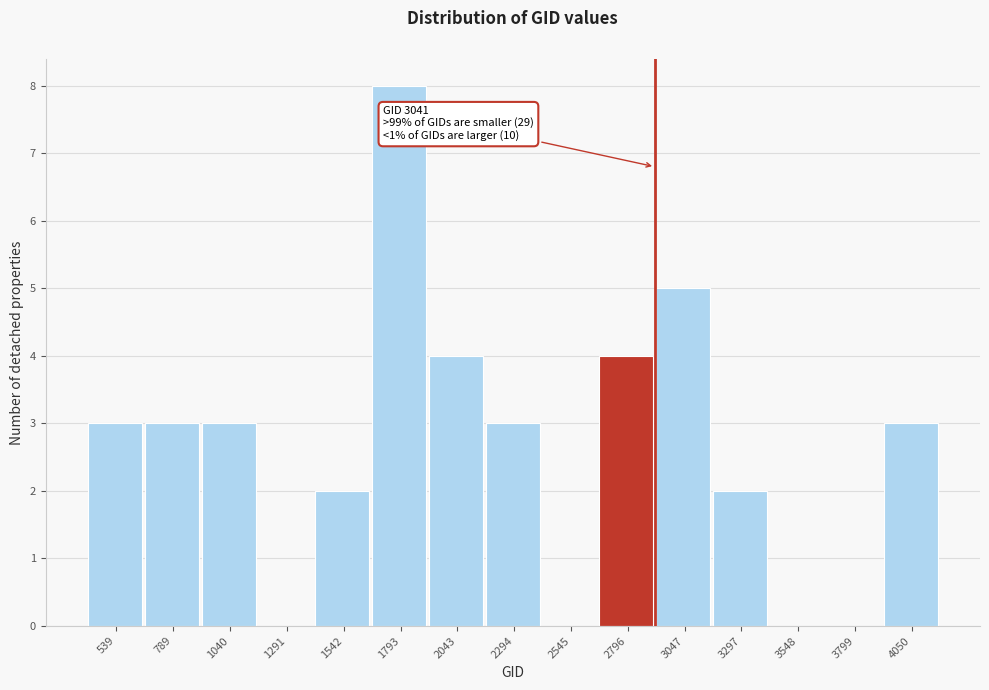

Reading left to right, extract all data points from this chart.

539=3	789=3	1040=3	1291=0	1542=2	1793=8	2043=4	2294=3	2545=0	2796=4	3047=5	3297=2	3548=0	3799=0	4050=3